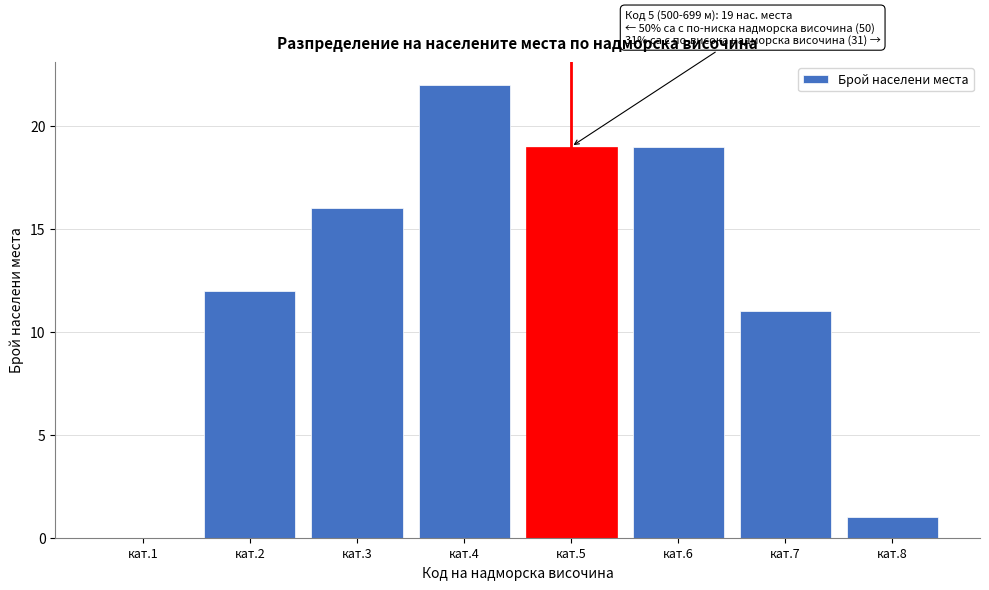

Reading left to right, extract all data points from this chart.

кат.1=0	кат.2=12	кат.3=16	кат.4=22	кат.5=19	кат.6=19	кат.7=11	кат.8=1